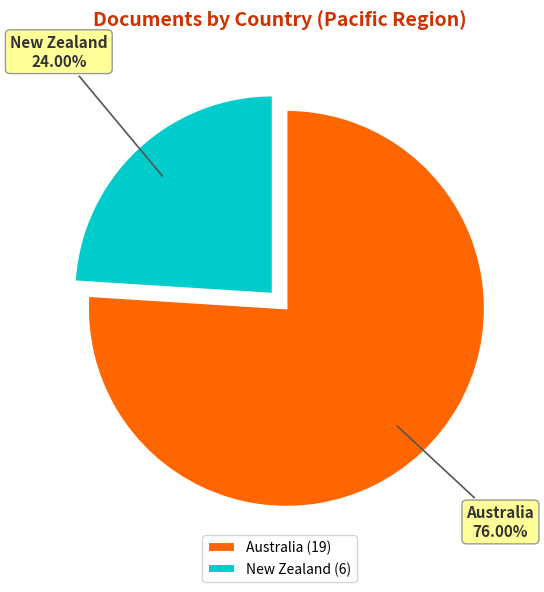

How much of the chart is everything except New Zealand?

76.0%